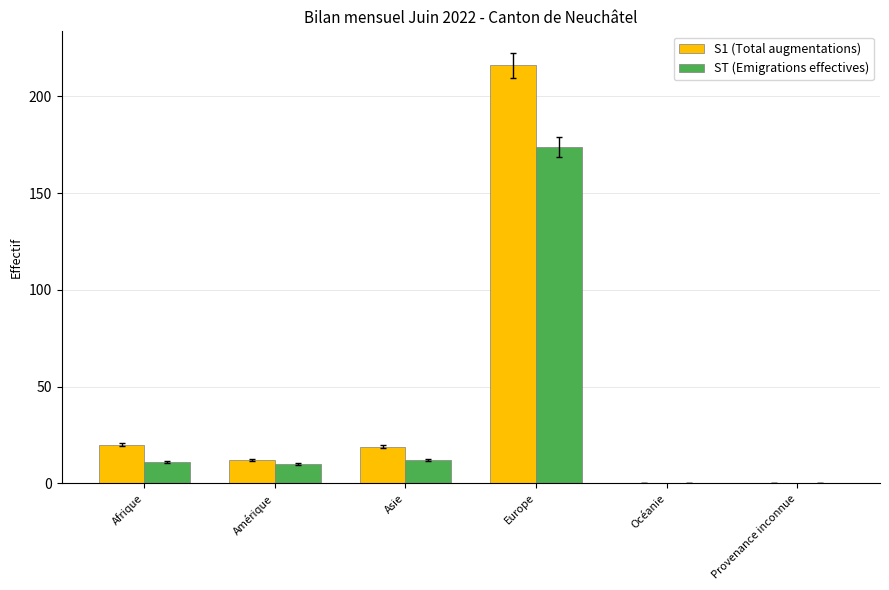

Between Amérique and Europe, which series saw the biggest shift?

S1 (Total augmentations)